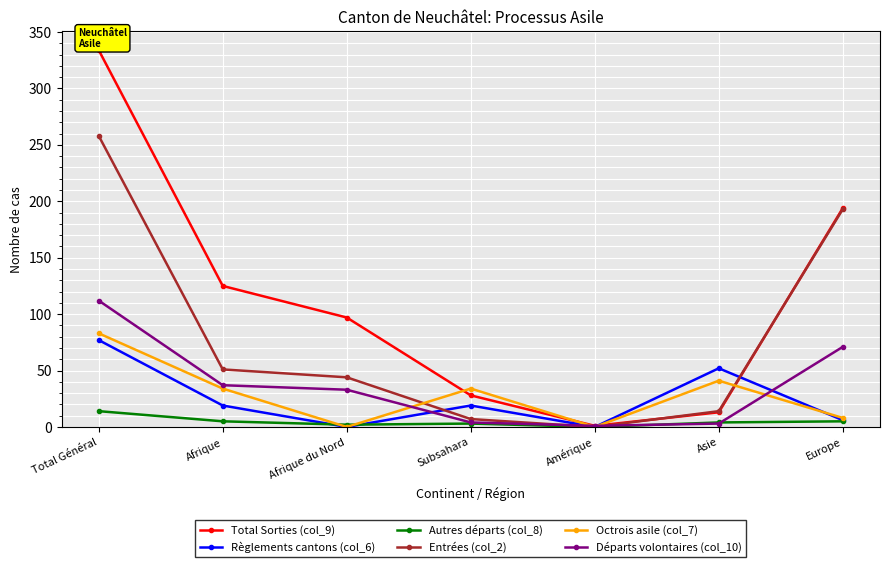

What are all the series names shown in the legend?

Total Sorties (col_9), Règlements cantons (col_6), Autres départs (col_8), Entrées (col_2), Octrois asile (col_7), Départs volontaires (col_10)